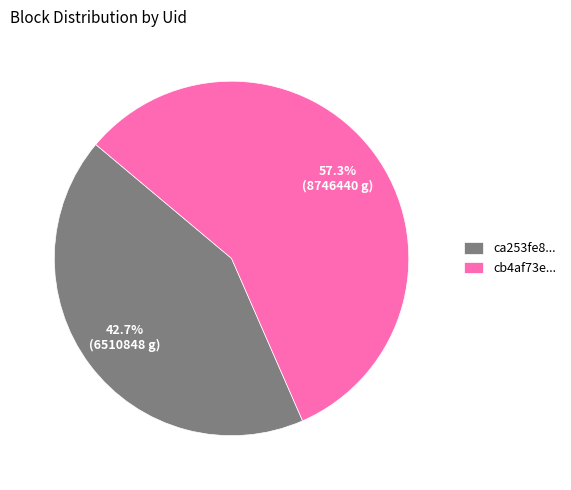

Rank the categories by value from highest to lowest.

cb4af73e..., ca253fe8...